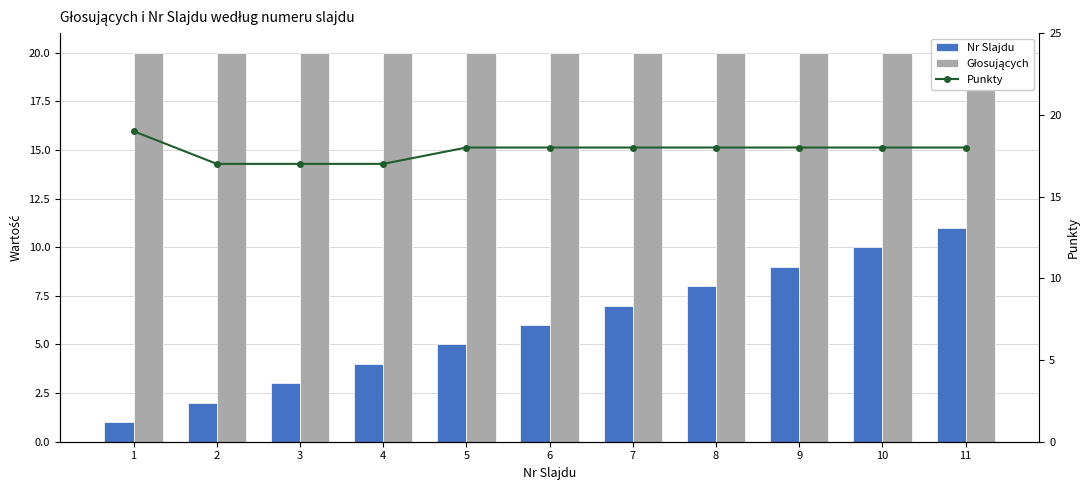

Where does the Nr Slajdu series first go above 6?

7